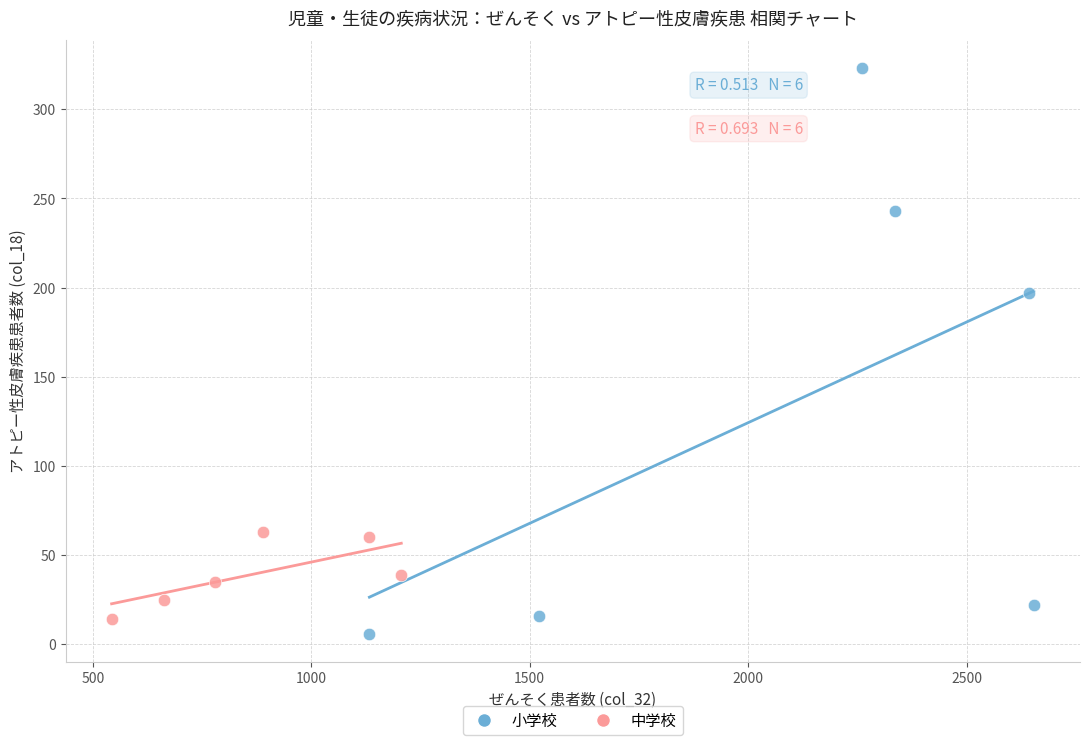

What are all the series names shown in the legend?

小学校, 中学校